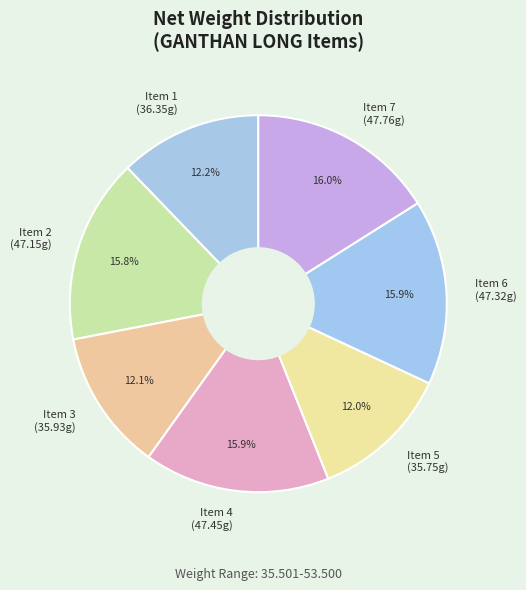

Is there any slice that represents more than half of the pie?

No